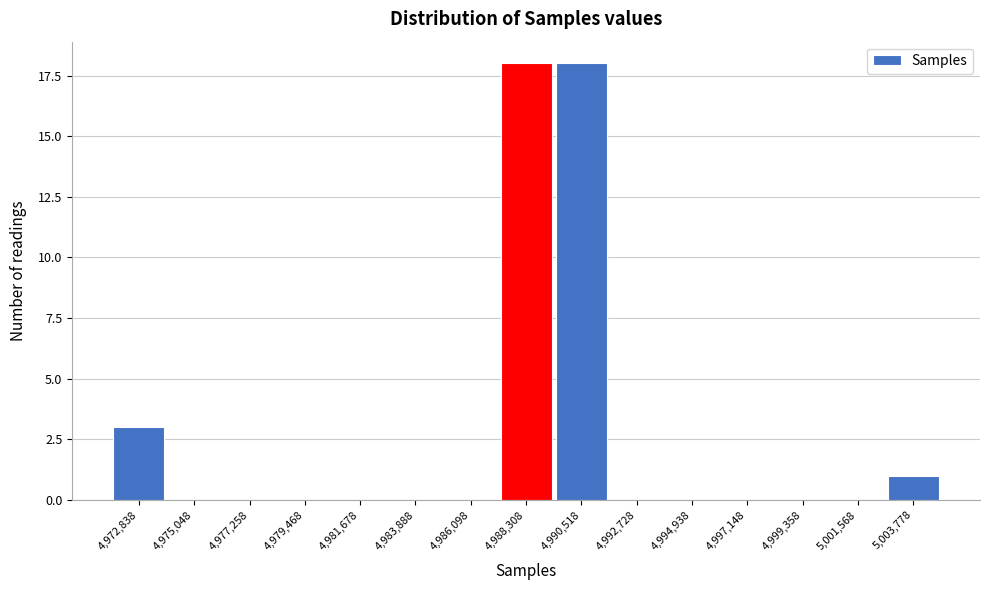

Reading left to right, list all the values displayed in this chart.

4,972,838=3	4,975,048=0	4,977,258=0	4,979,468=0	4,981,678=0	4,983,888=0	4,986,098=0	4,988,308=18	4,990,518=18	4,992,728=0	4,994,938=0	4,997,148=0	4,999,358=0	5,001,568=0	5,003,778=1